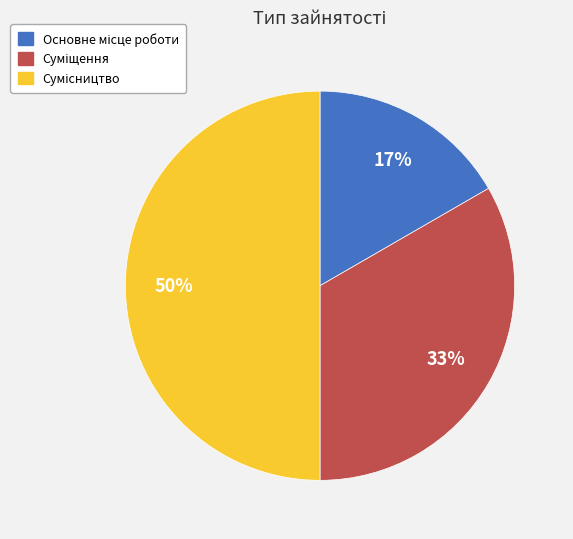

To the nearest percent, what is the average slice percentage?

33%